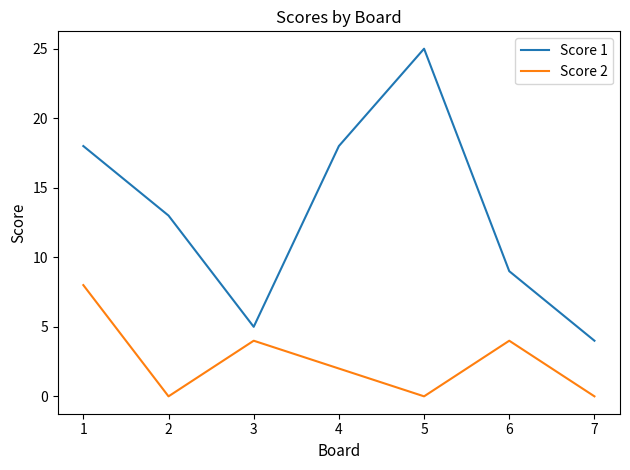

True or false: Score 2 and Score 1 cross at least once.

False